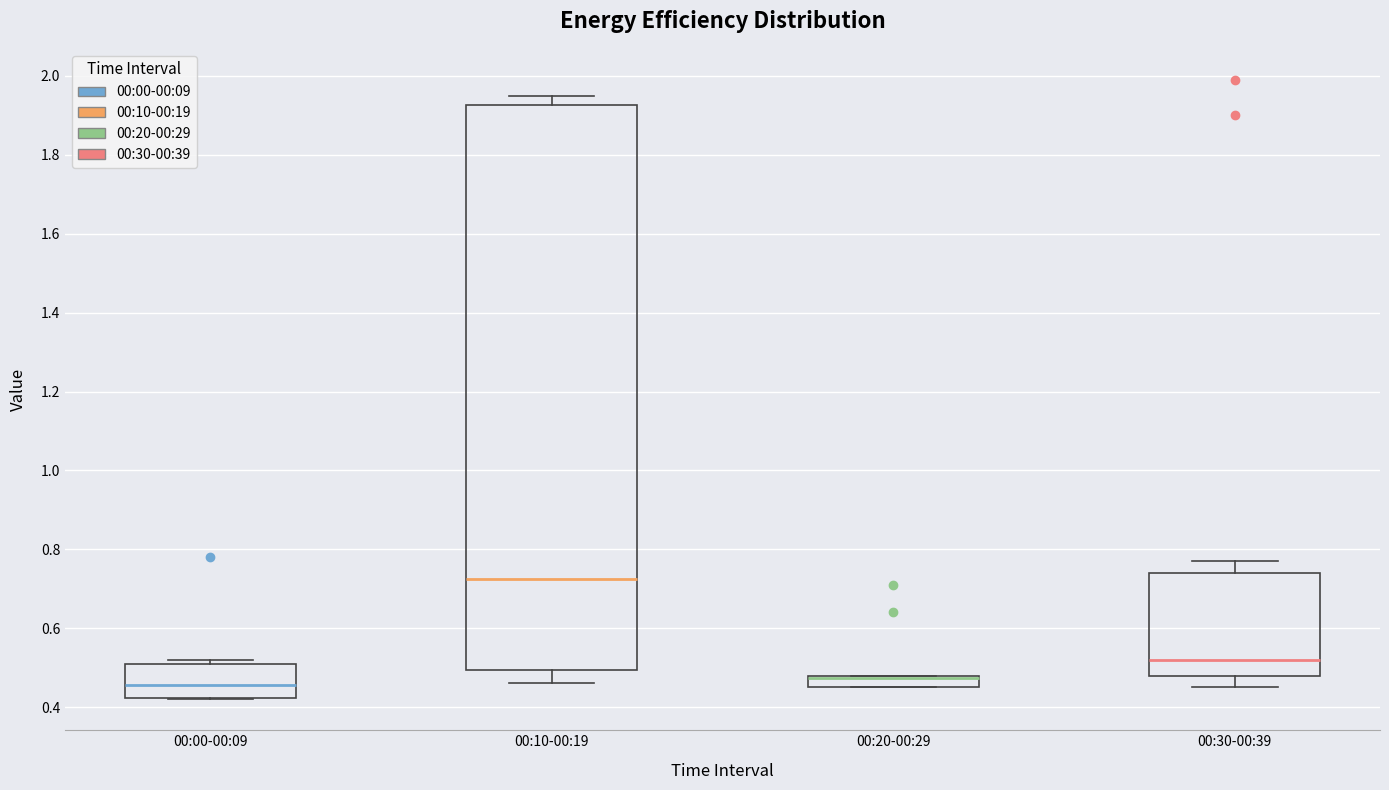

Where is the lower edge of the box for 00:20-00:29 on the y-axis? The values are not printed on the chart, so give them approximately, as read against the axis.

0.46